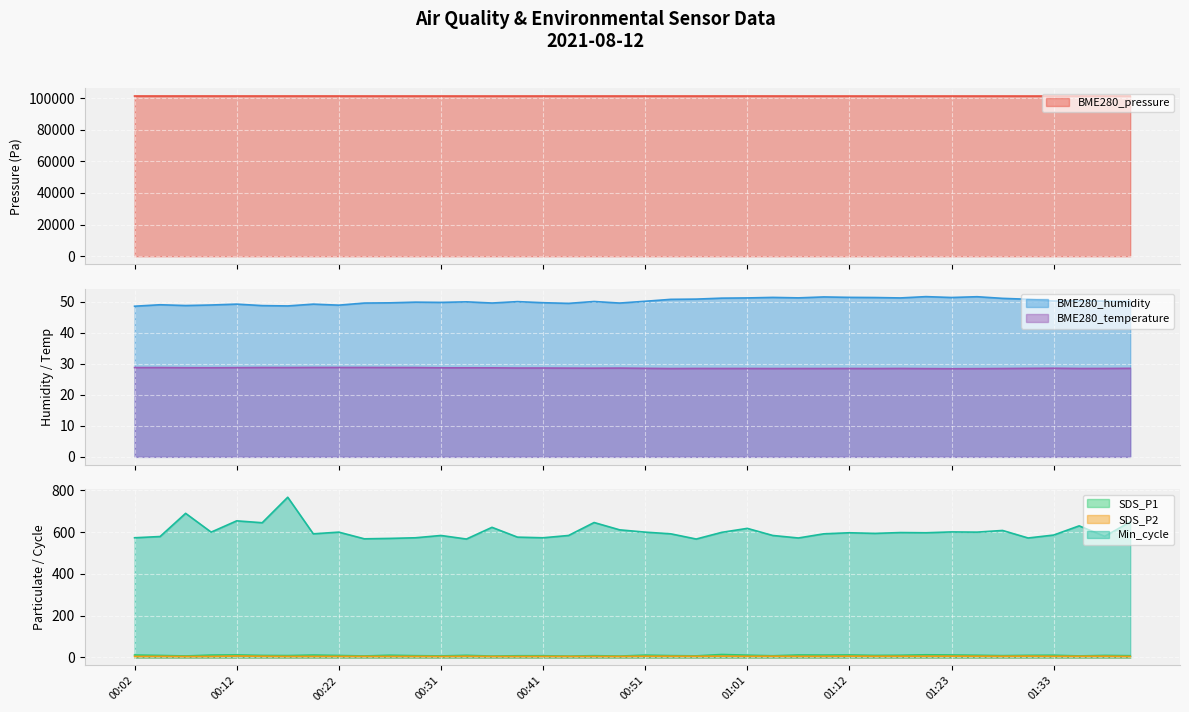

The Min_cycle series shows 572.0 at 01:30. True or false?

True